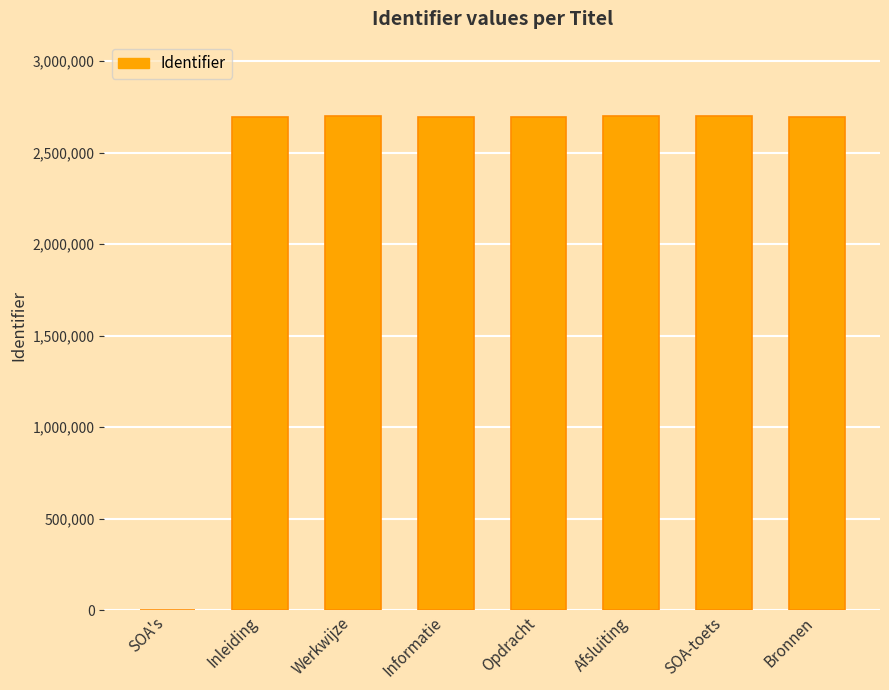

True or false: the data shows 2700041 at Afsluiting.

True